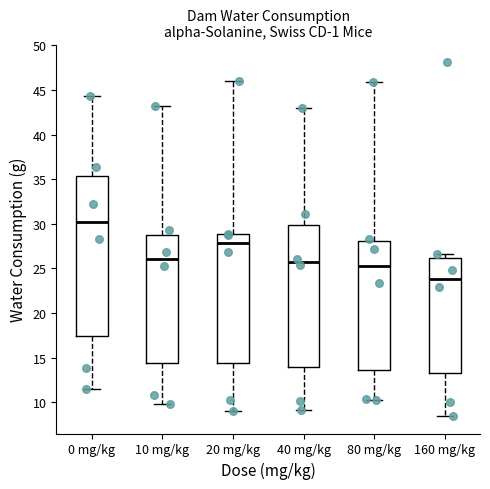

Reading left to right, transcribe this box plot: for each box, give where its median line is, the range the box spans, and where its two whiskers end, as read against the y-axis. The values are not printed on the chart, so give them approximately, as read against the axis.

0 mg/kg: median 30.5, box 17.5 to 35.5, whiskers 11.5 to 44.5
10 mg/kg: median 26.0, box 14.5 to 28.5, whiskers 10.0 to 43.0
20 mg/kg: median 28.0, box 14.5 to 29.0, whiskers 9.0 to 46.0
40 mg/kg: median 26.0, box 14.0 to 30.0, whiskers 9.0 to 43.0
80 mg/kg: median 25.5, box 13.5 to 28.0, whiskers 10.5 to 46.0
160 mg/kg: median 24.0, box 13.5 to 26.0, whiskers 8.5 to 26.5